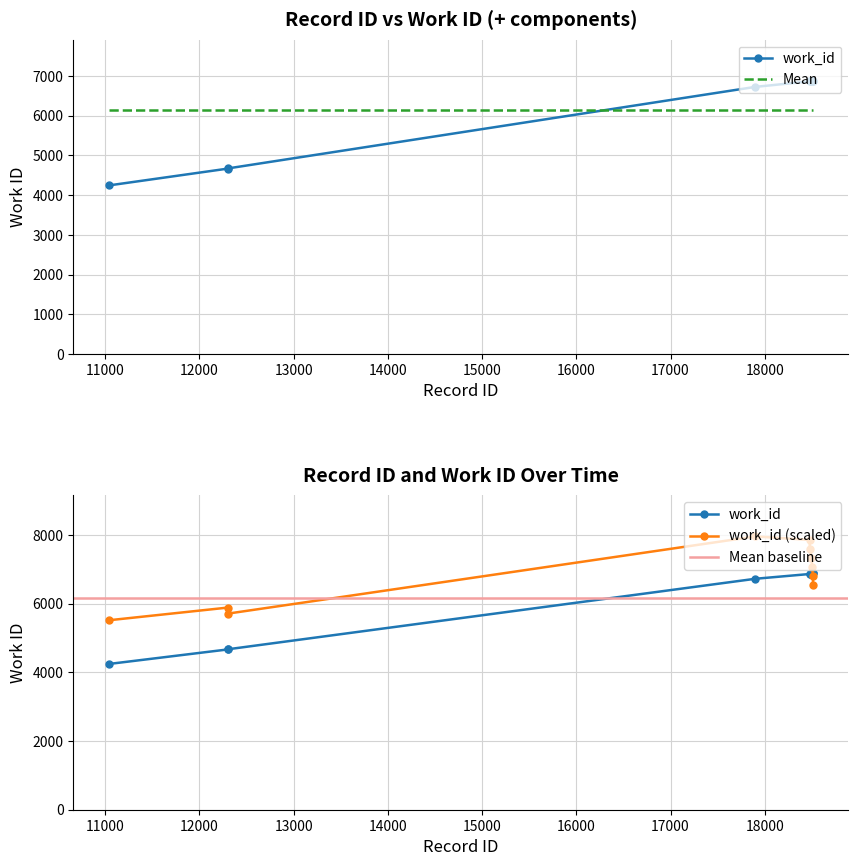

Is it true that id equals 6866 at 18476?

True